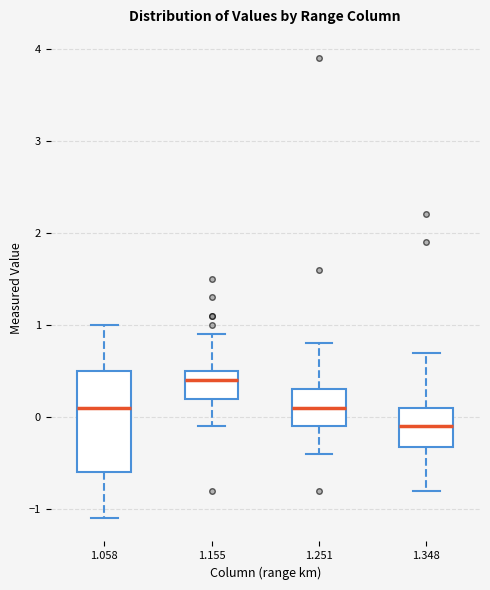

Comparing the boxes themselves (not the whiskers), which one is the tallest?

1.058